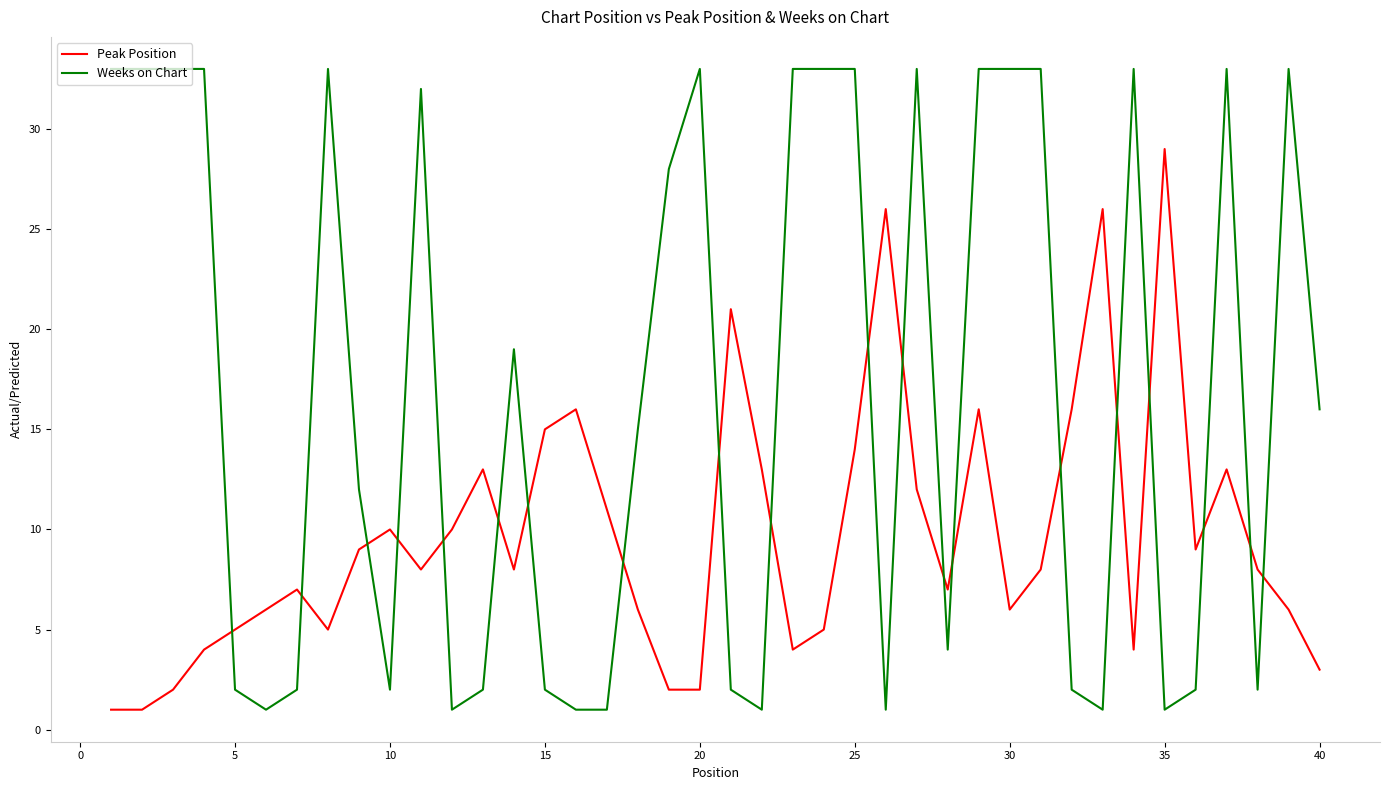

Which series has the largest total across all categories?

Weeks on Chart